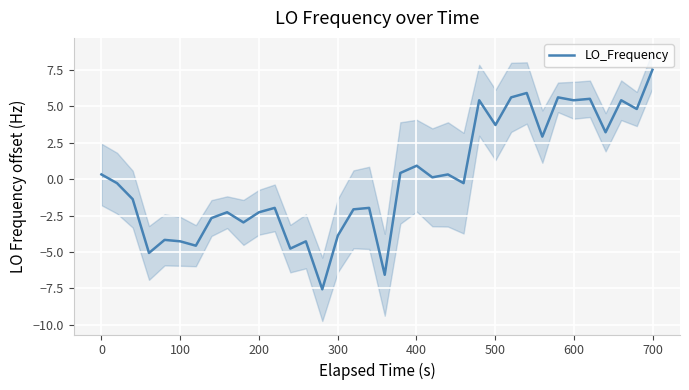

What is the lowest value of the LO_Frequency series?

-7.6